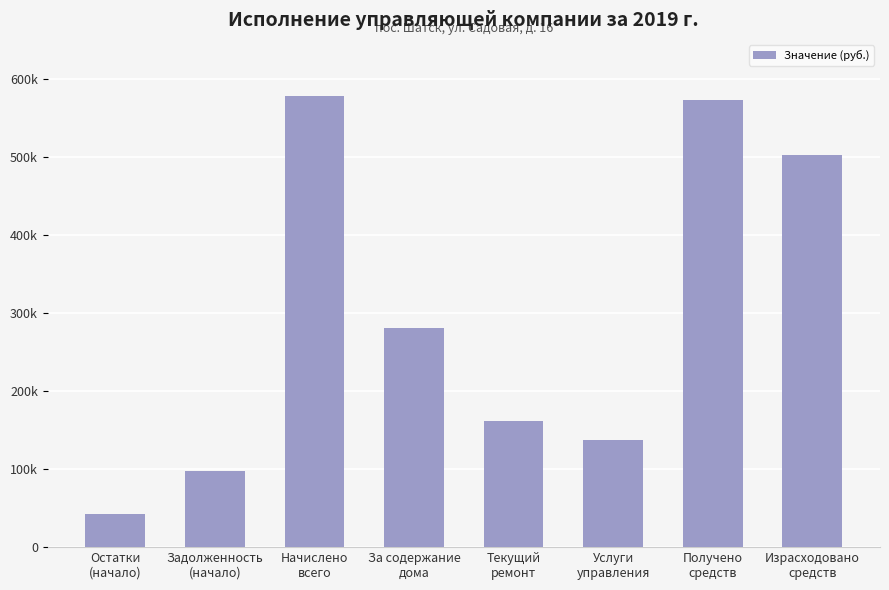

At which category does the chart reach its minimum across all series?

Остатки
(начало)